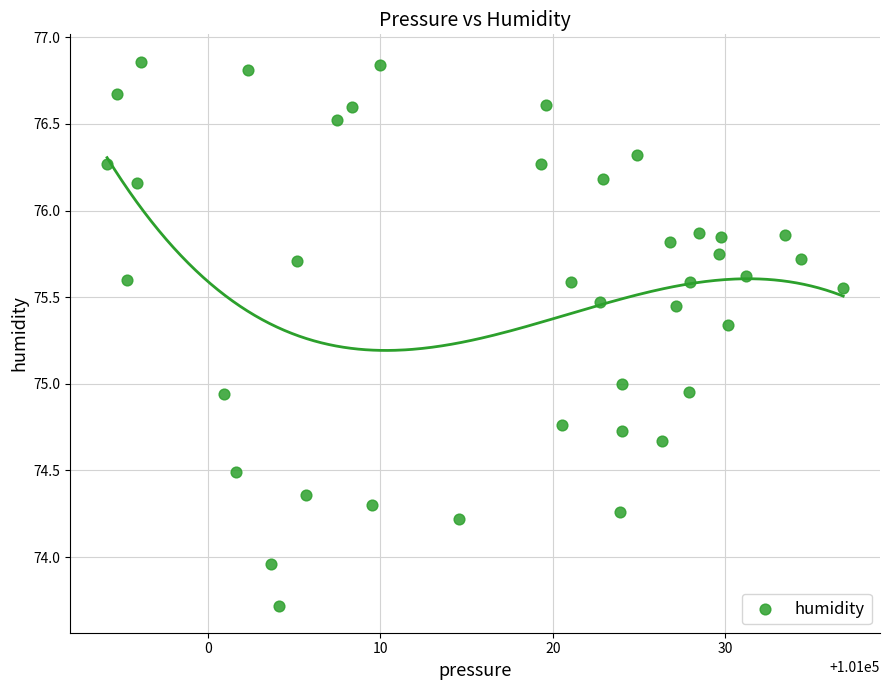

What is the range of Y values (max minus min)?

3.1